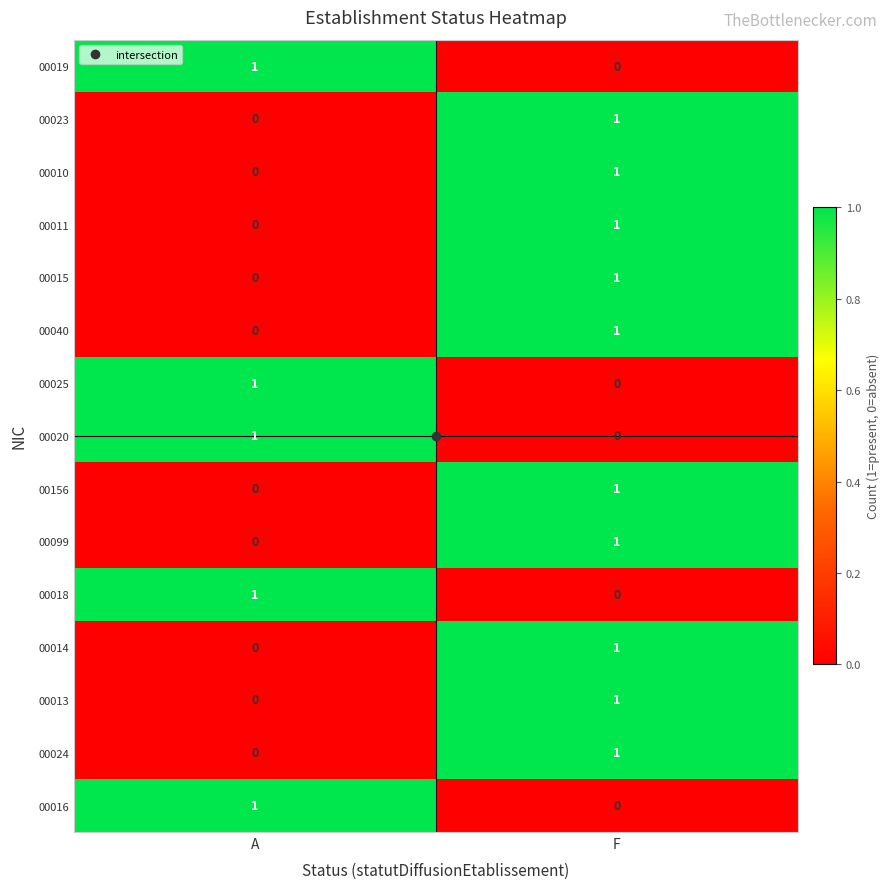

The 00018 series shows 1 at A. True or false?

True